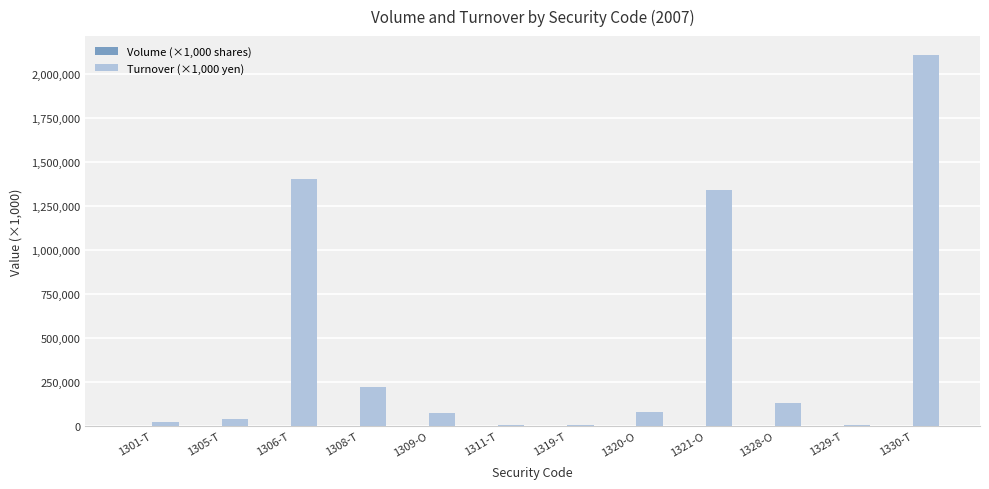

At which category does the chart reach its peak across all series?

1330-T